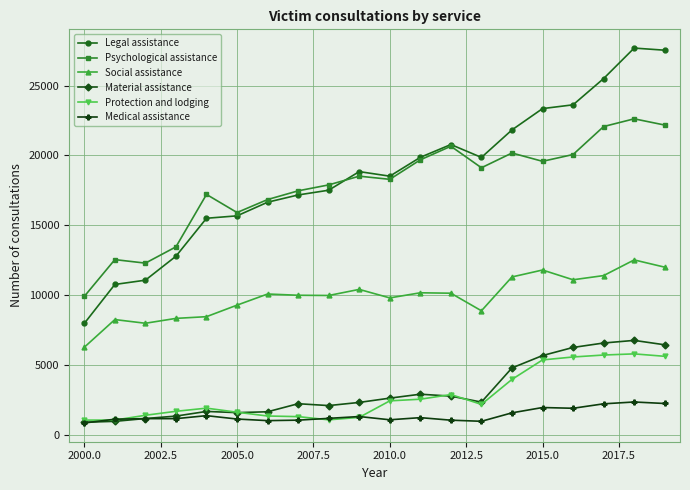

What is the value of the Legal assistance point at the 14th from the left?

19856